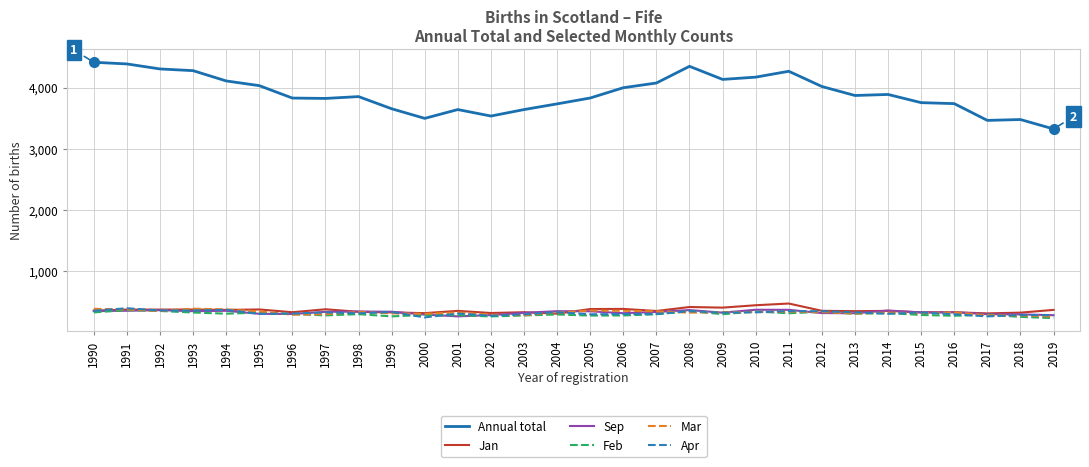

What is the spread (max minus min) of values at 2014?

3586